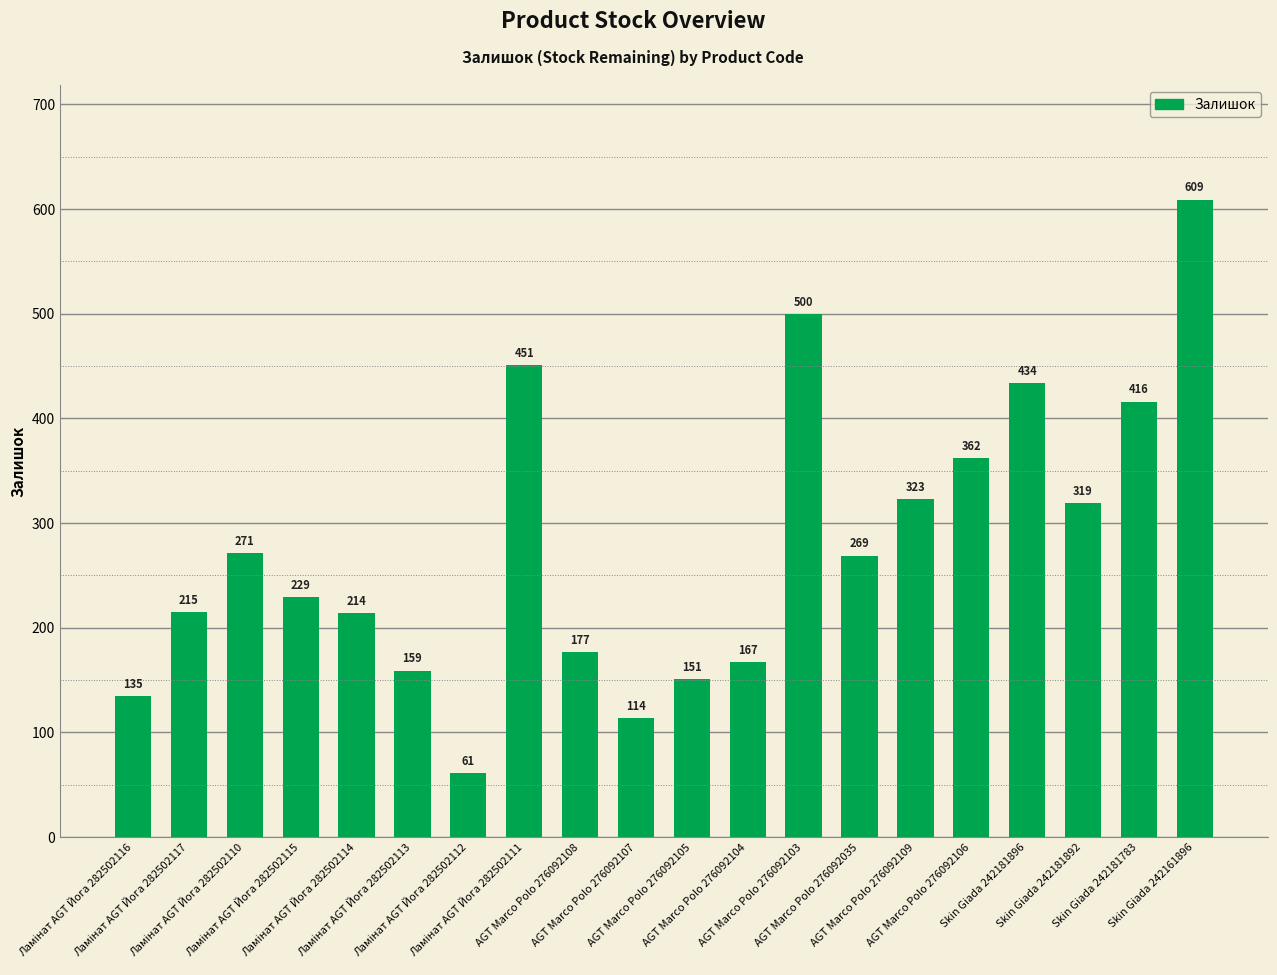

What is the value of the 2nd bar from the left?

215